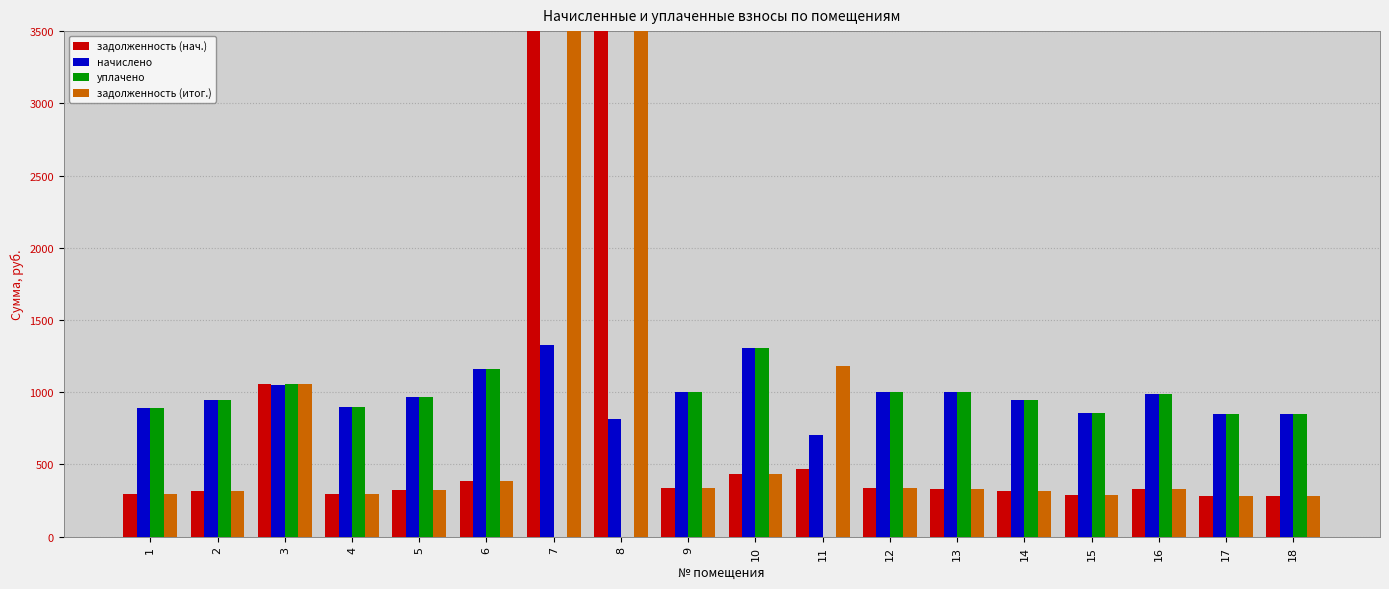

What is the approximate value of задолженность (итог.) at 16?

329.0